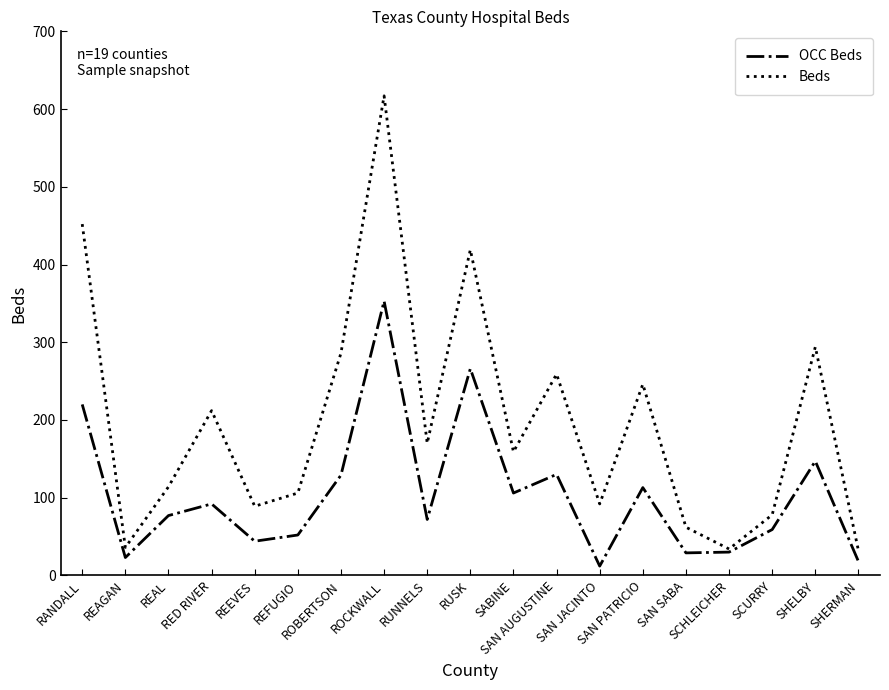

Which series has the largest range (max minus min)?

Beds